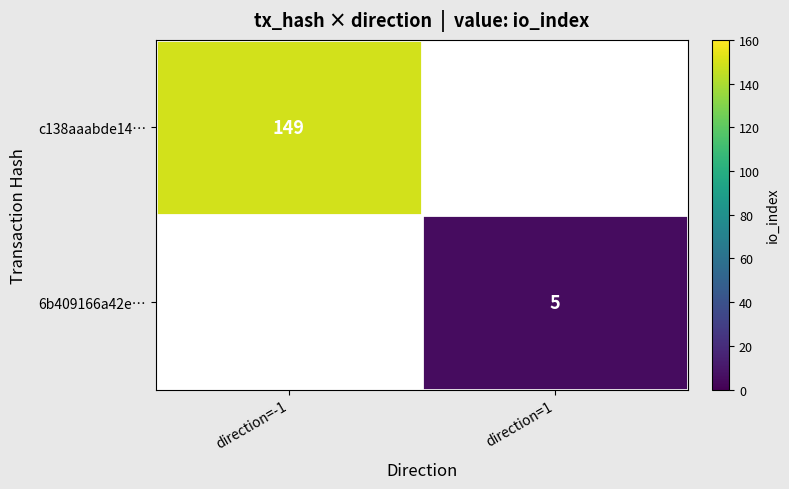

The value of 6b409166a42e… at direction=1 is 7. True or false?

False